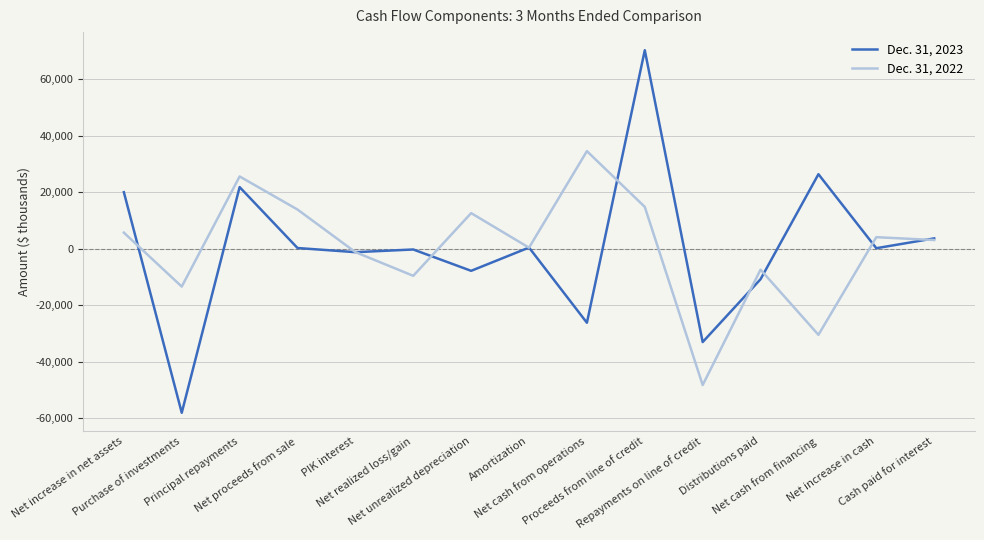

What is the minimum value for Dec. 31, 2023?

-57998